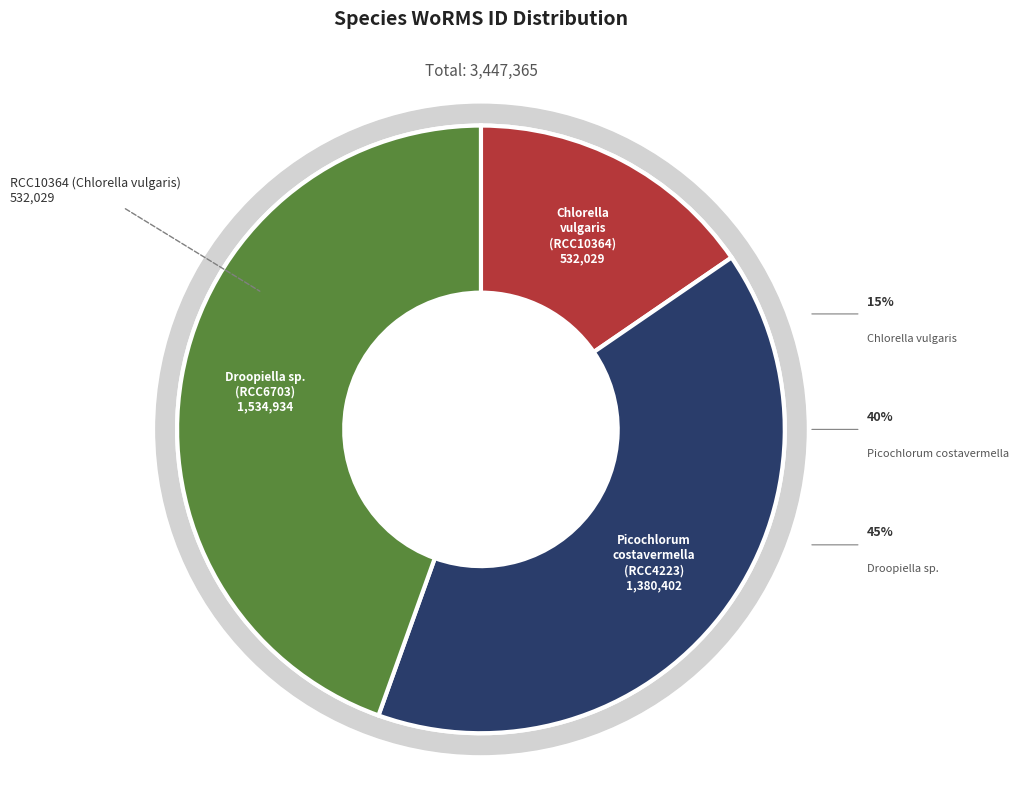

What is the change in value from RCC10364 to RCC6703?

+1002905